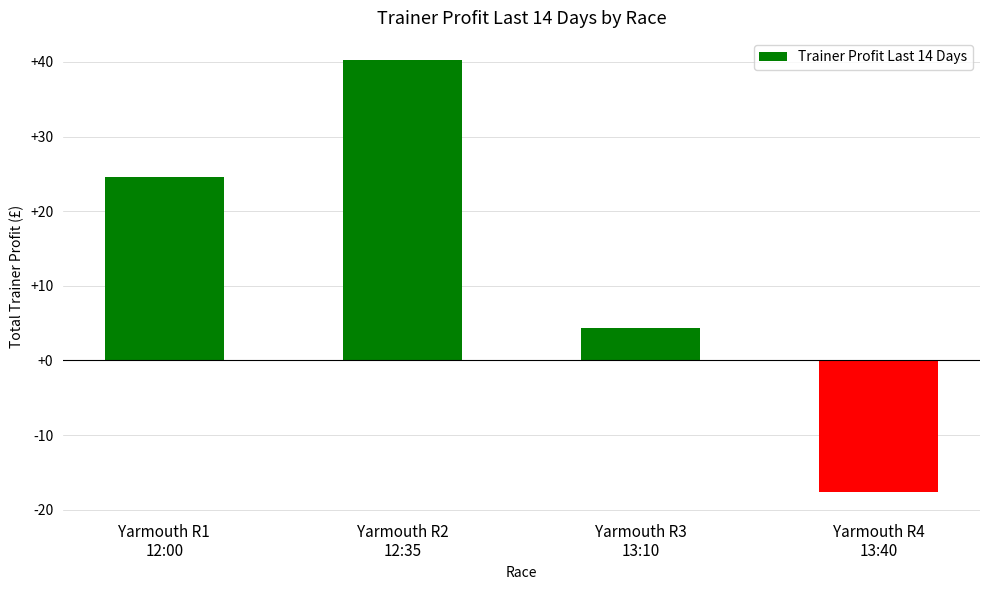

What is the greatest value displayed?

40.3